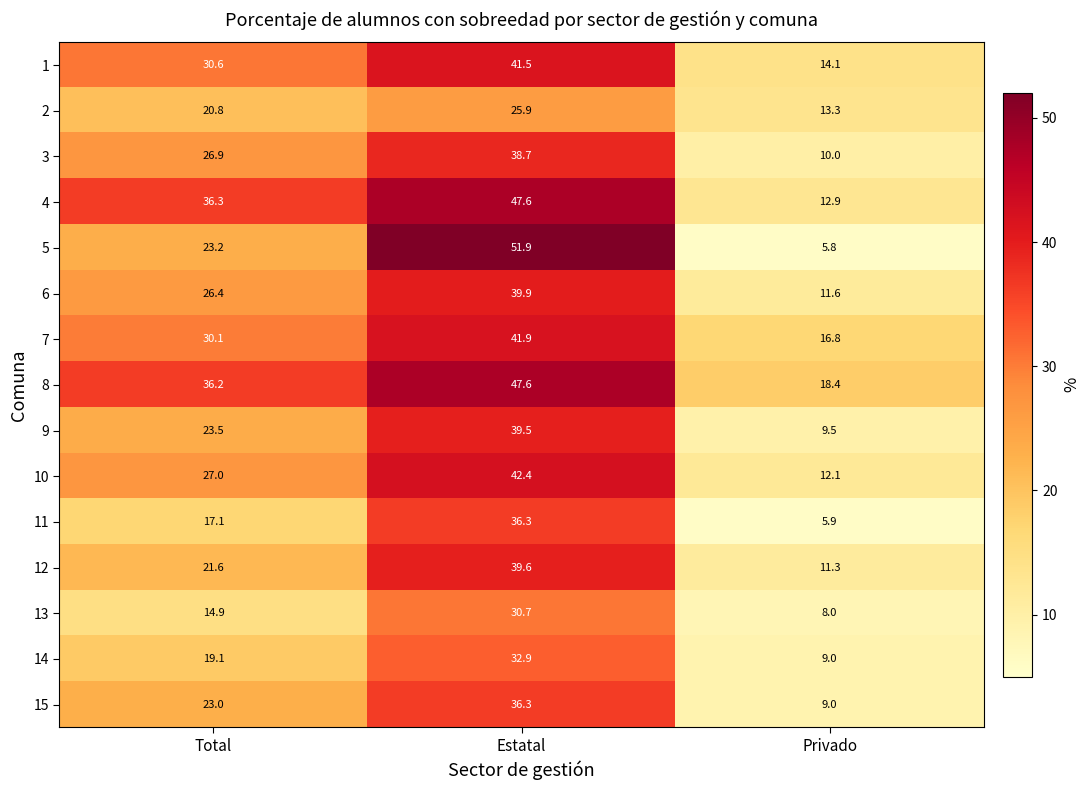

What is the maximum value shown in the chart?

51.9